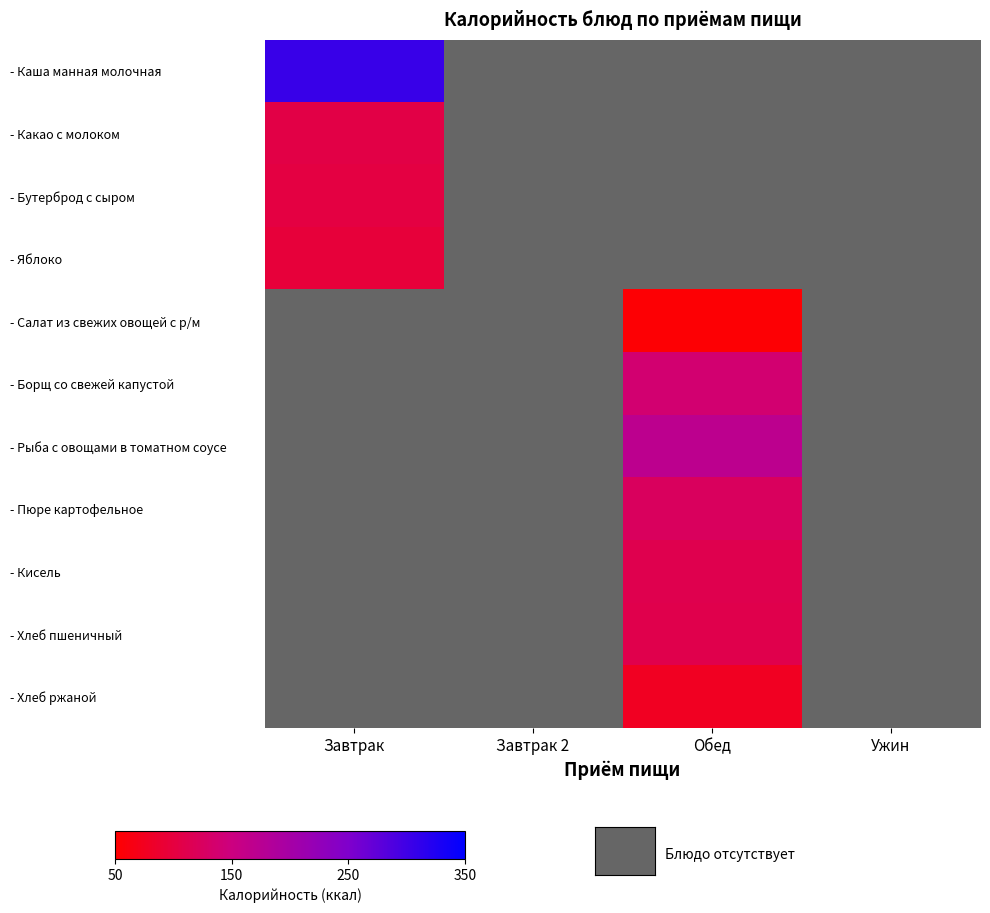

At how many categories does at least one series exceed 162?

2